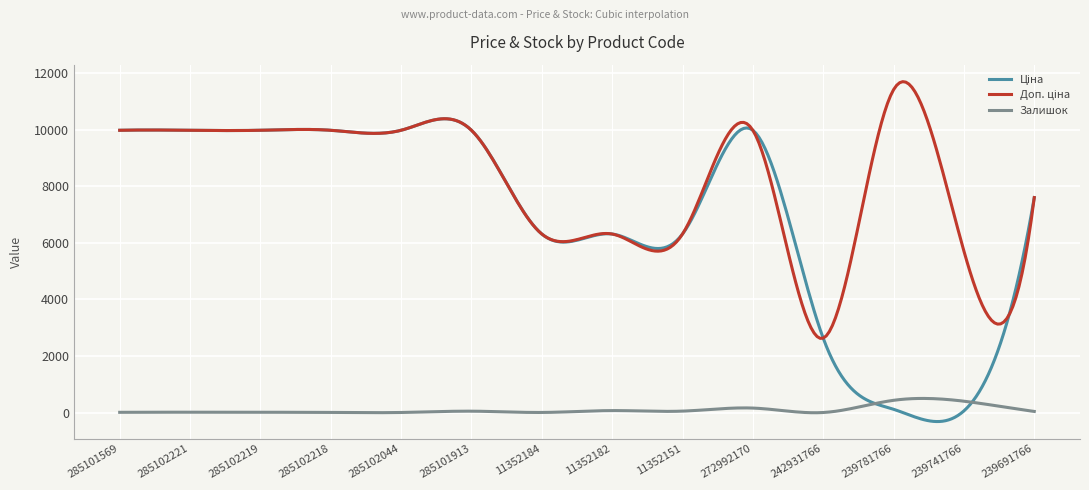

What is the minimum value shown in the chart?

-319.4